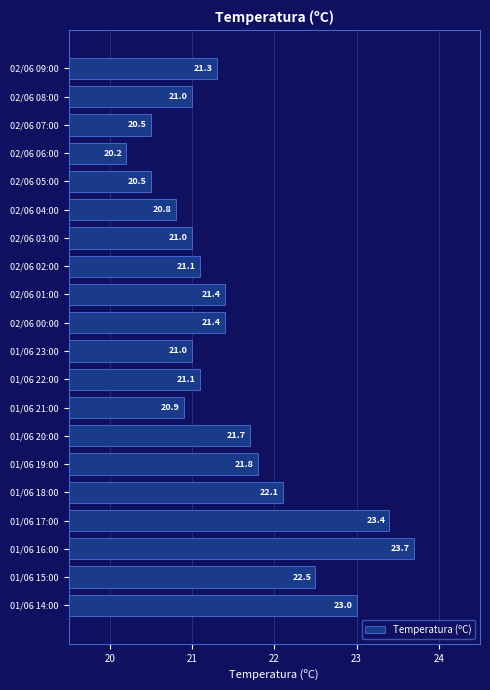

What is the sum of all values?

430.4